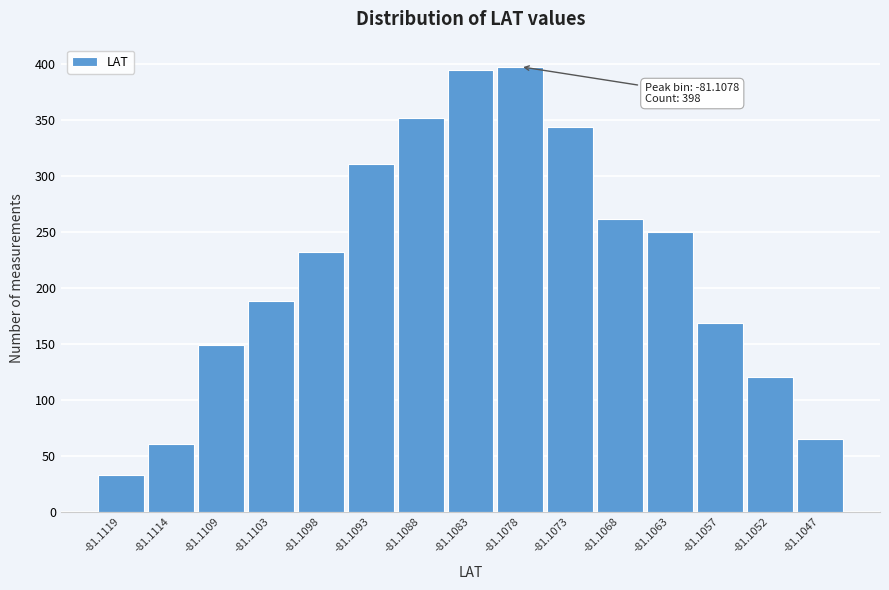

Reading left to right, what are all the values shown in this chart?

-81.1119=33	-81.1114=61	-81.1109=149	-81.1103=189	-81.1098=232	-81.1093=311	-81.1088=352	-81.1083=395	-81.1078=398	-81.1073=344	-81.1068=262	-81.1063=250	-81.1057=169	-81.1052=121	-81.1047=65